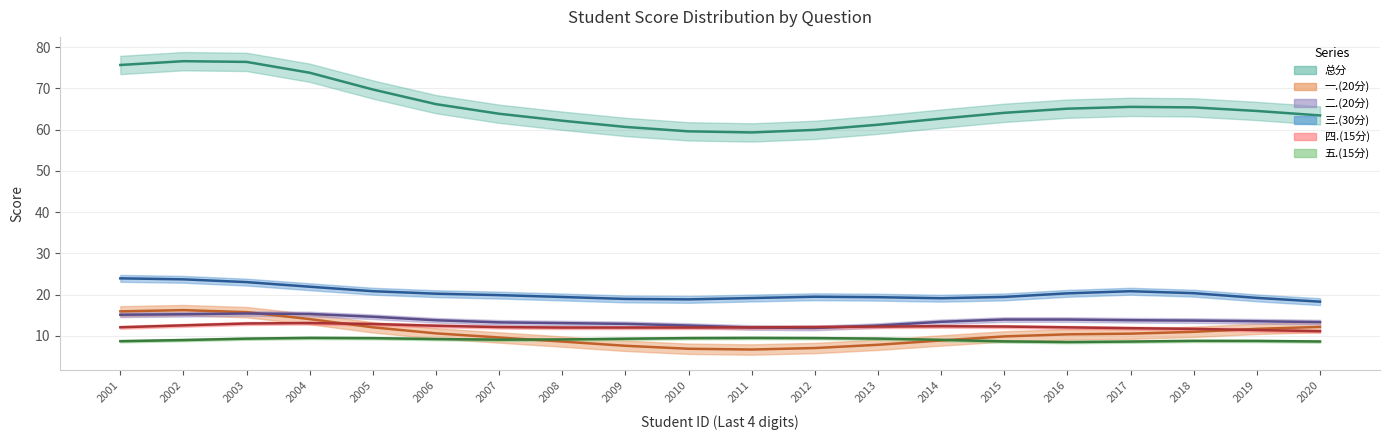

How many lines are shown in the chart?

6